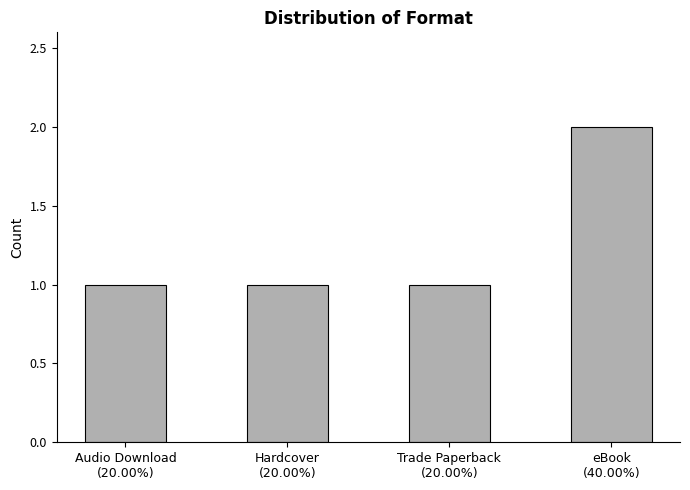

Which has a higher value, Trade Paperback
(20.00%) or eBook
(40.00%)?

eBook
(40.00%)